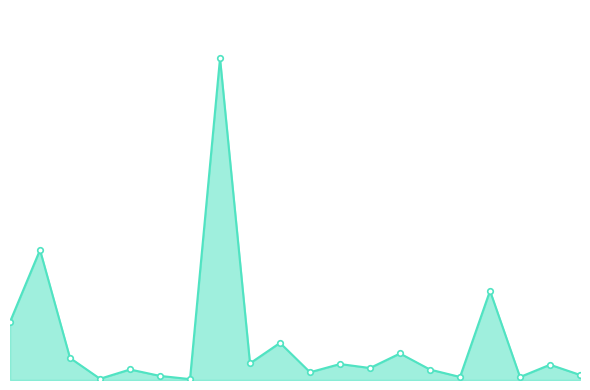

What is the value of the 7th point from the left?

1135.8